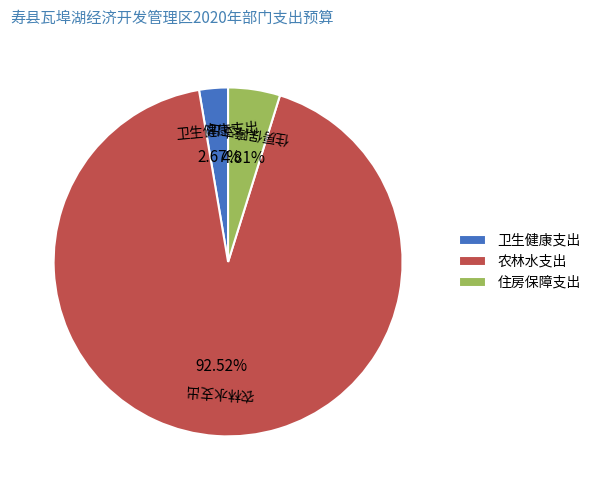

Which has a higher value, 卫生健康支出 or 住房保障支出?

住房保障支出